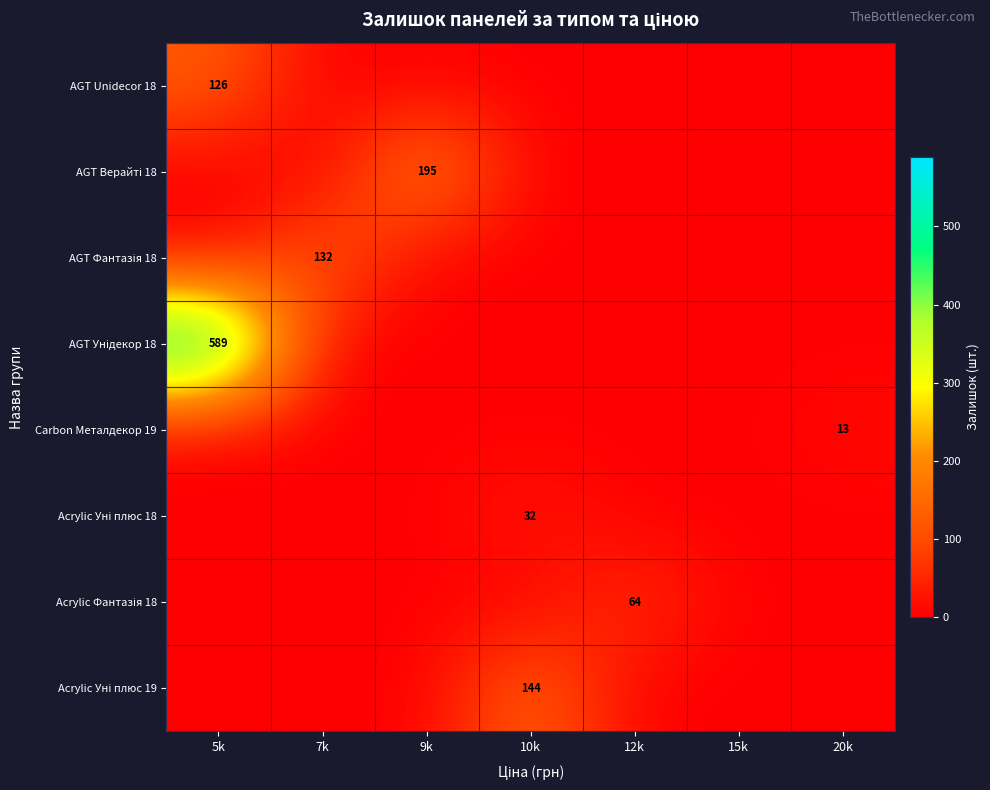

List the labels in order of AGT Верайті 18 value, smallest first.

5k, 7k, 10k, 12k, 15k, 20k, 9k